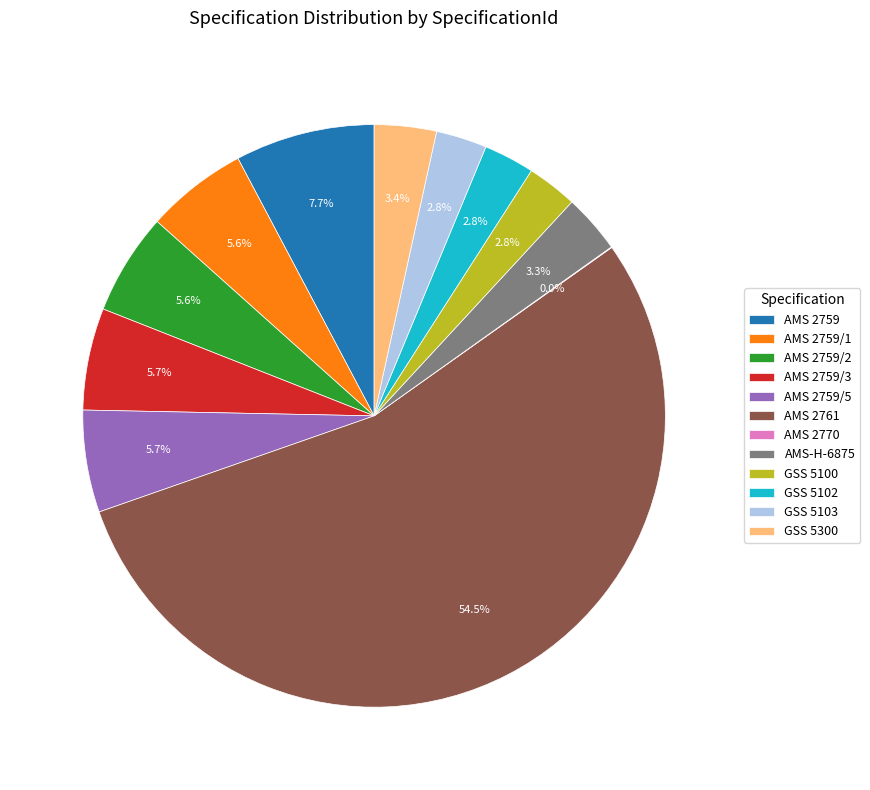

Do GSS 5100 and GSS 5300 together represent more than half of the pie?

No